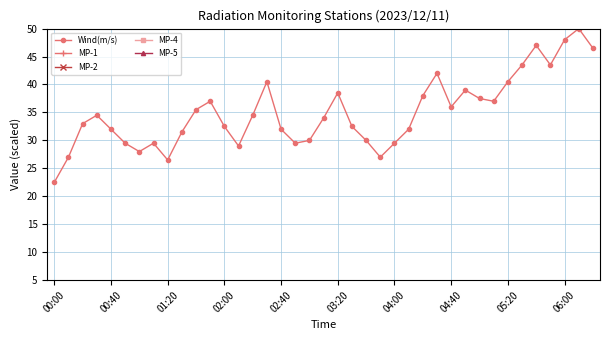

True or false: Wind(m/s) has more than 2 points higher than both neighbors.

True